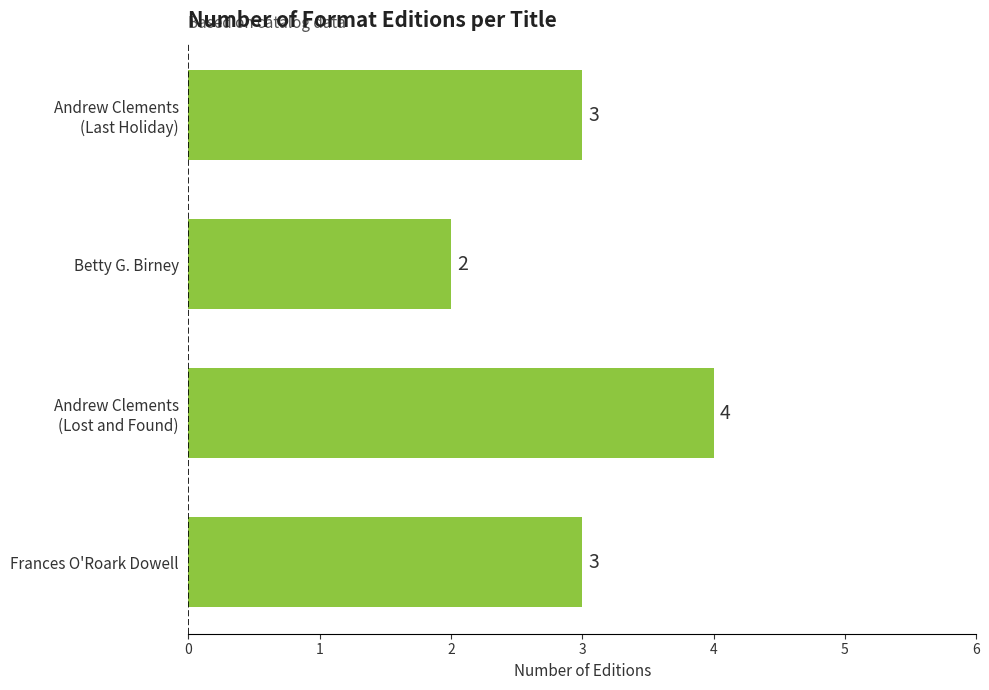

Count the values in the range 3 to 4.

3